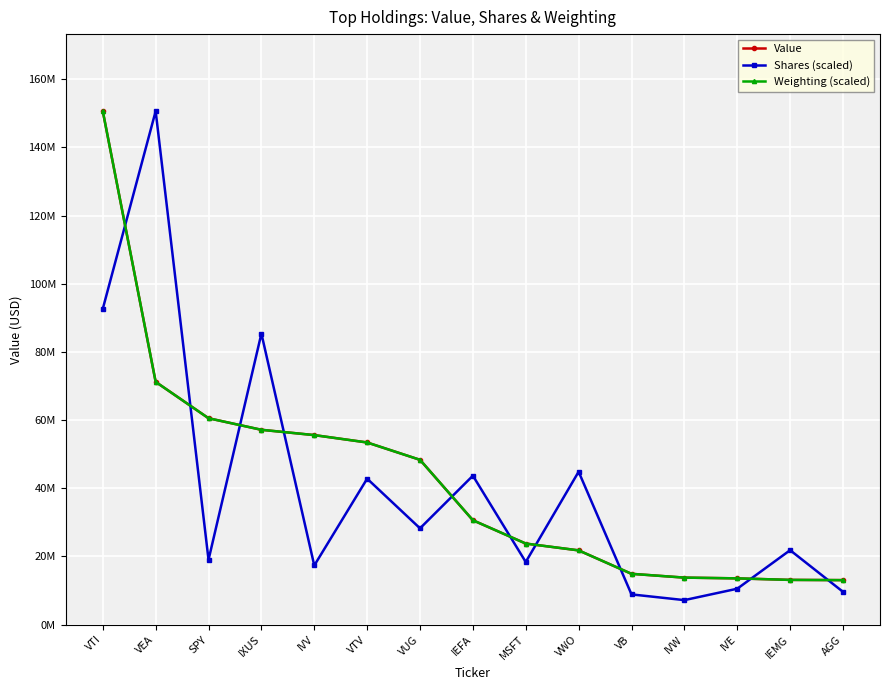

What are all the series names shown in the legend?

Value, Shares (scaled), Weighting (scaled)